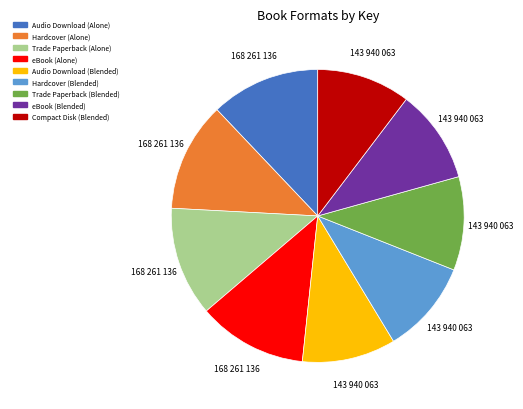

Is there any slice that represents more than half of the pie?

No